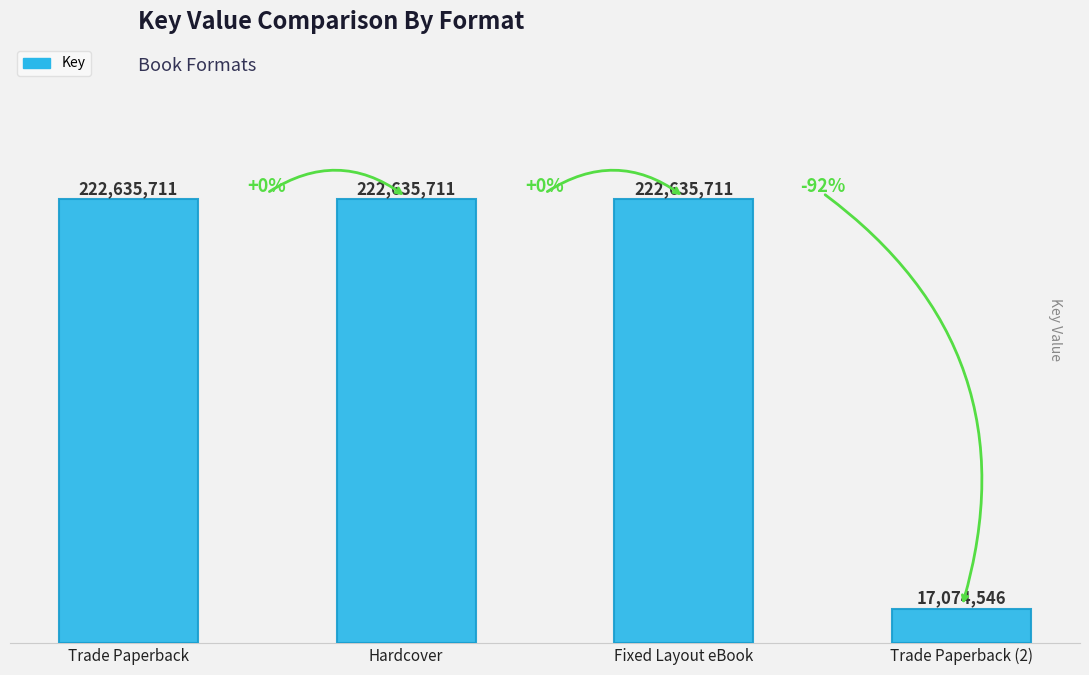

Reading left to right, transcribe all the data shown in this chart.

Trade Paperback=222635711	Hardcover=222635711	Fixed Layout eBook=222635711	Trade Paperback (2)=17074546